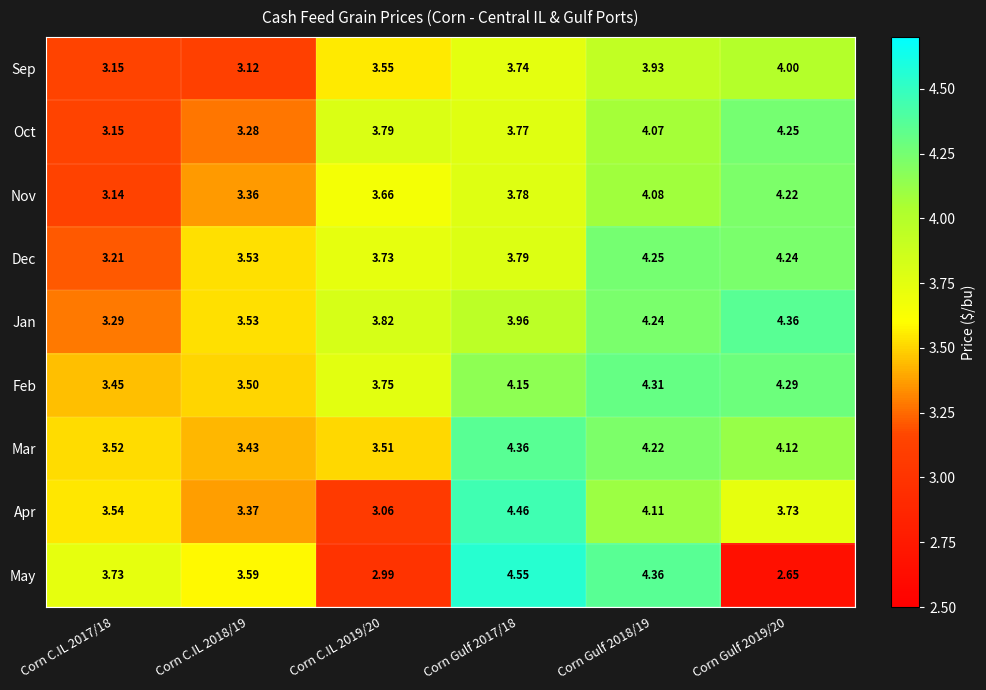

At Corn Gulf 2018/19, list the series in order from largest to smallest.

May, Feb, Dec, Jan, Mar, Apr, Nov, Oct, Sep